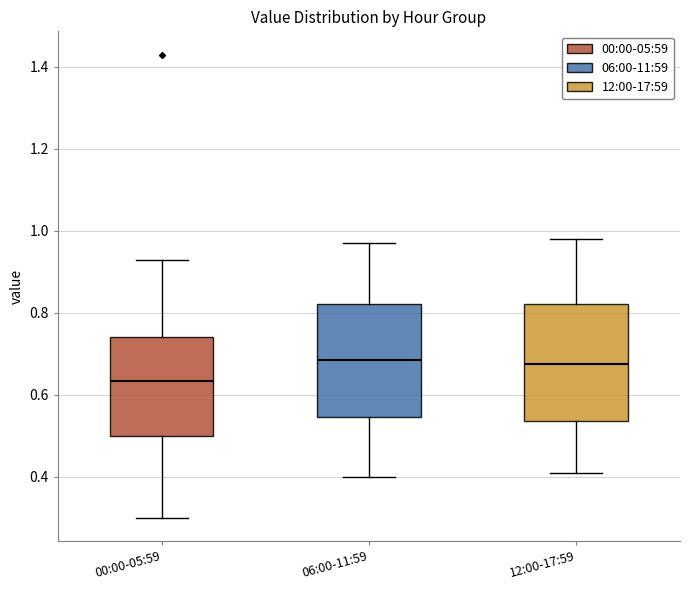

Where is the lower edge of the box for 12:00-17:59 on the y-axis? The values are not printed on the chart, so give them approximately, as read against the axis.

0.54